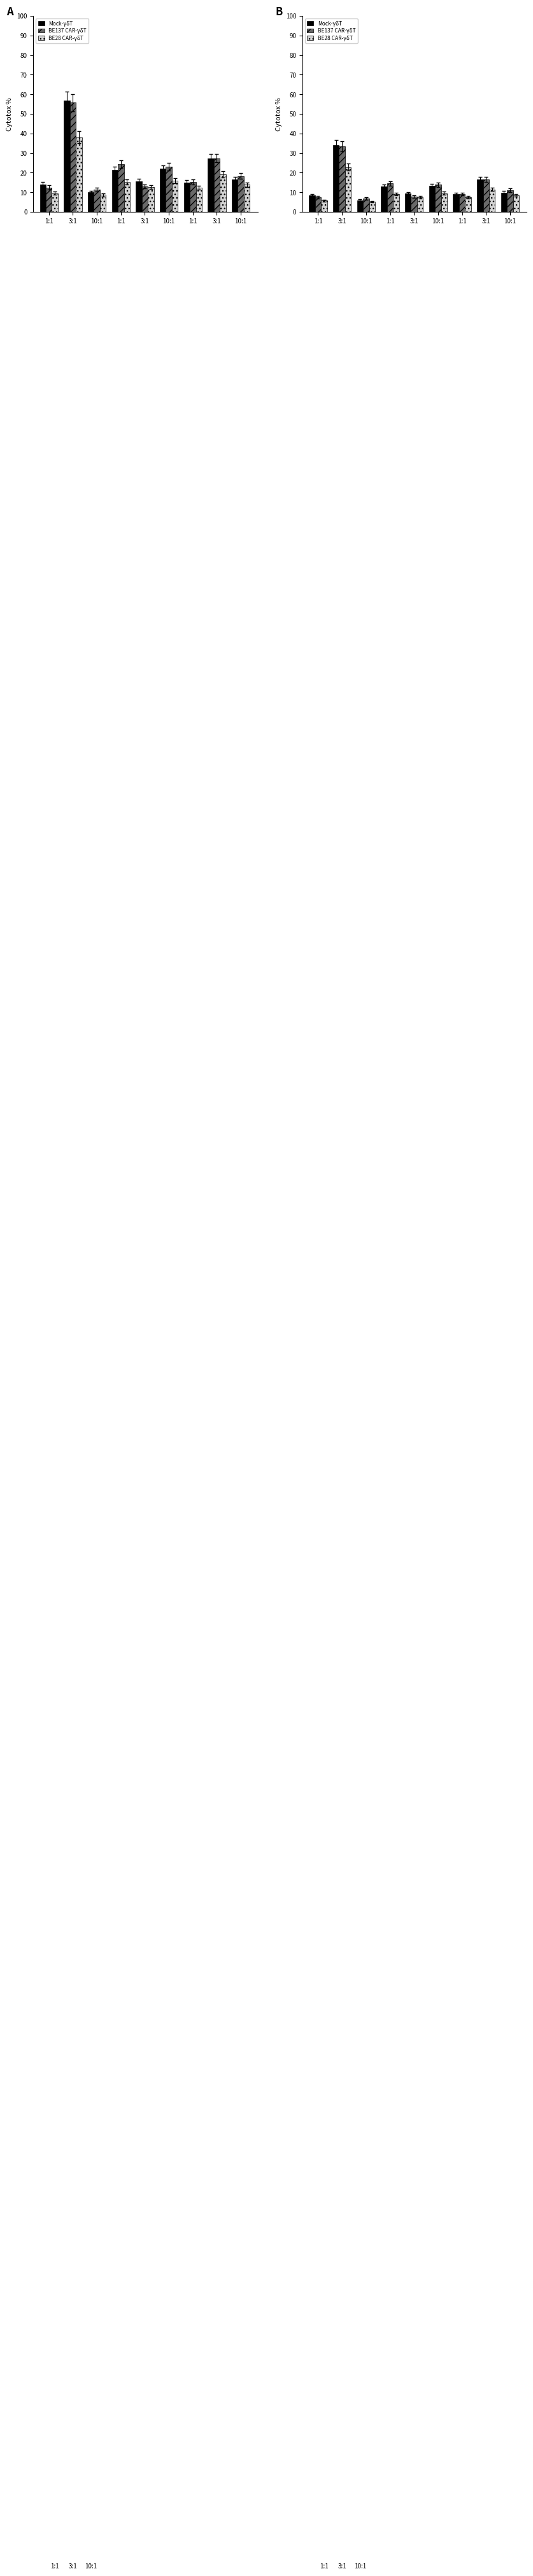

Which has a higher value, 3:1 or 1:1?

3:1